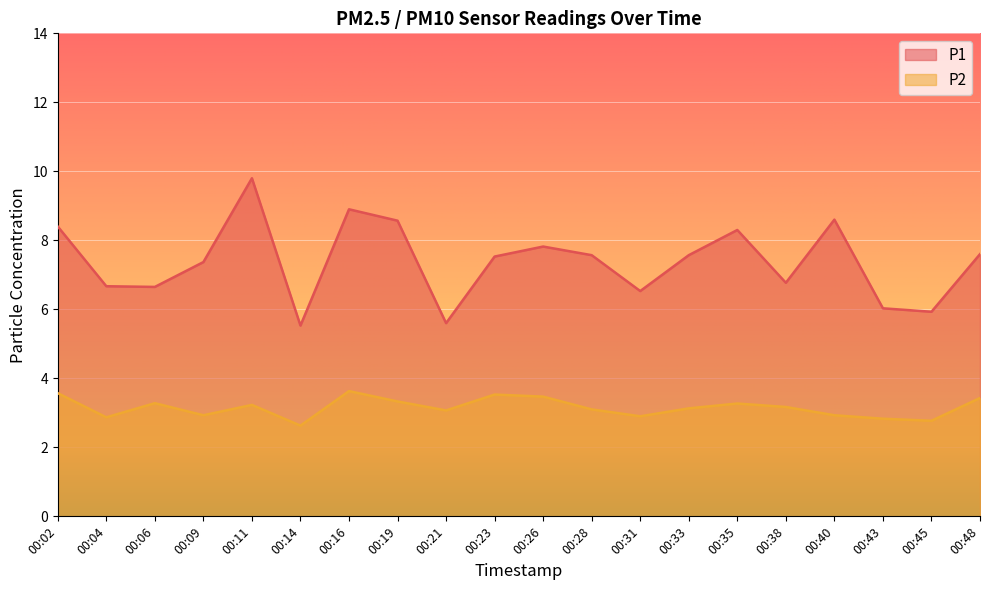

How many interior local valleys does the P2 series have?

6